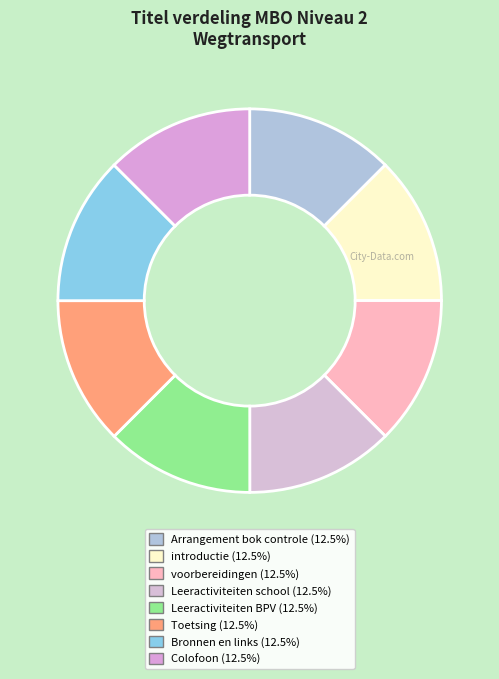

What is the ratio of the value at Leeractiviteiten school to the value at introductie?

1.0